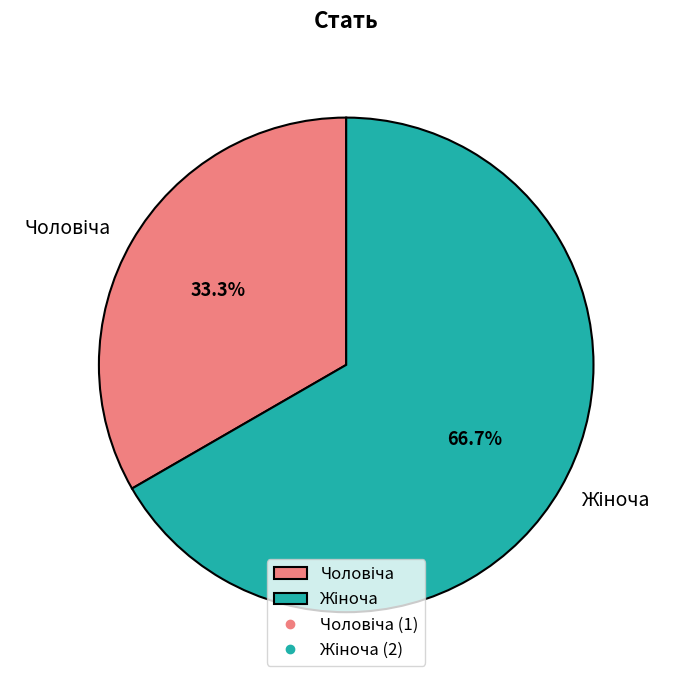

To the nearest percent, what is the difference between the largest and smallest slice percentages?

33%